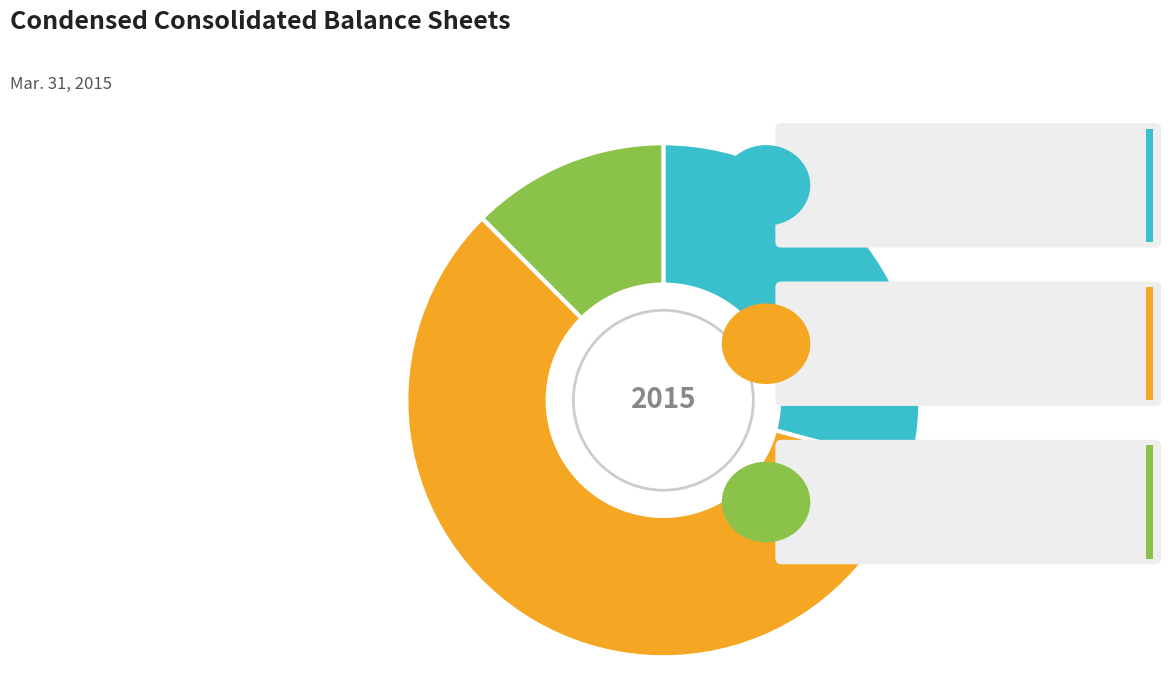

How many slices are in this pie chart?

3